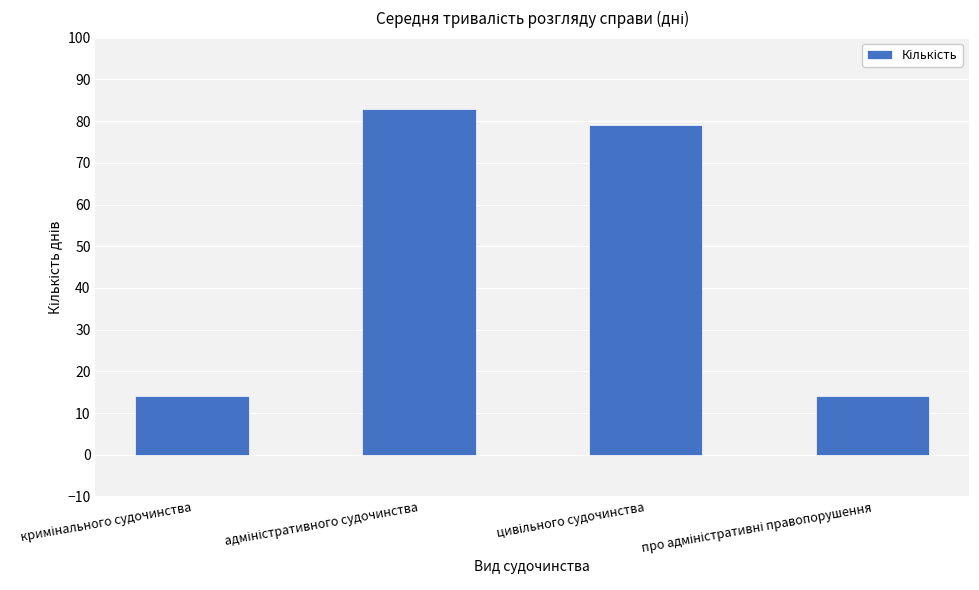

What is the difference between the maximum and minimum values?

69